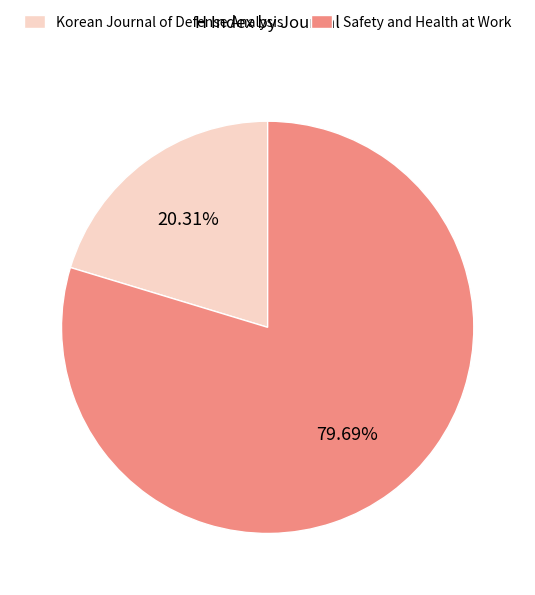

The Safety and Health at Work slice represents 94% of the pie. True or false?

False